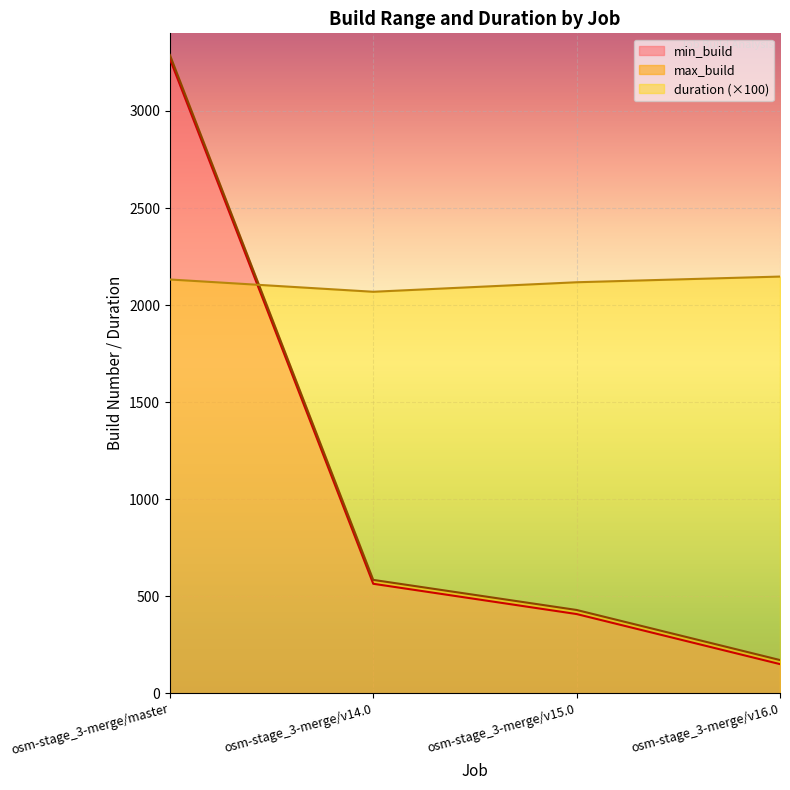

What is the value of the duration point at the 4th from the left?

2146.8